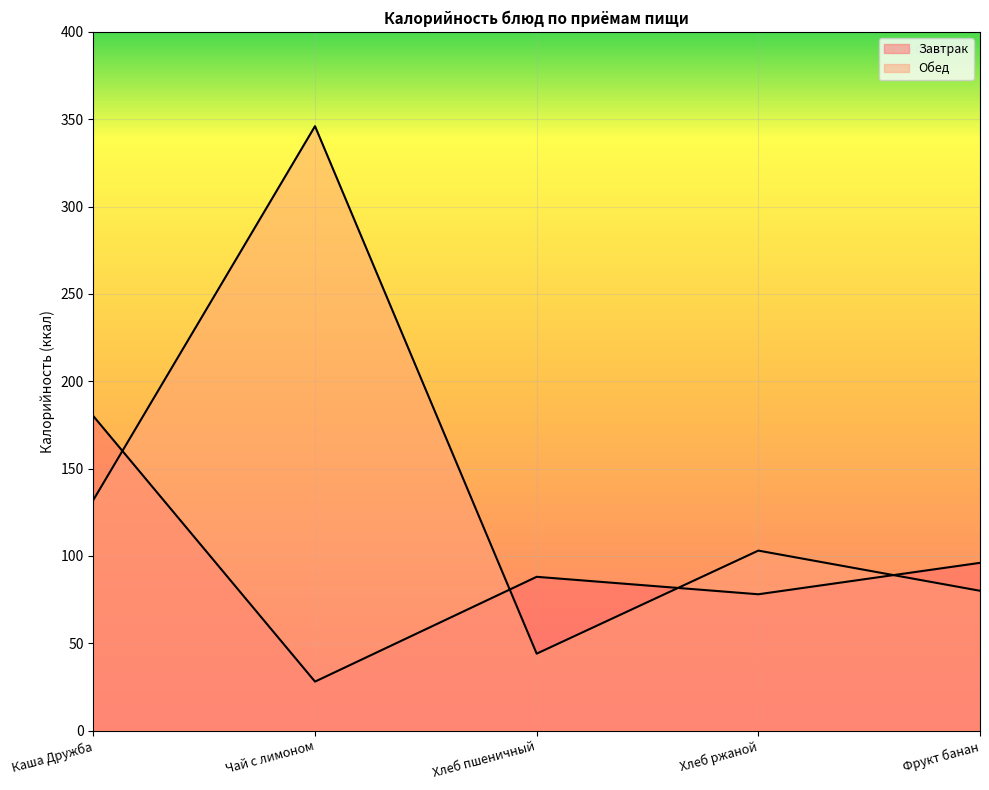

Which series ends up on top after the final intersection of Завтрак and Обед?

Завтрак